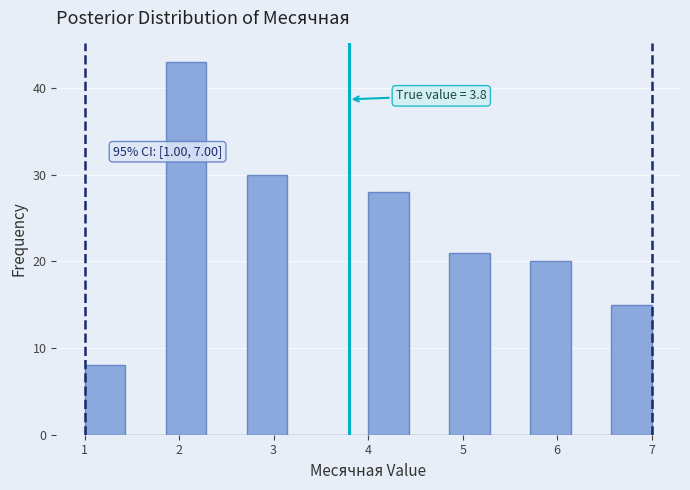

Over which range of the x-axis is the bar tallest?

1.9 to 2.3